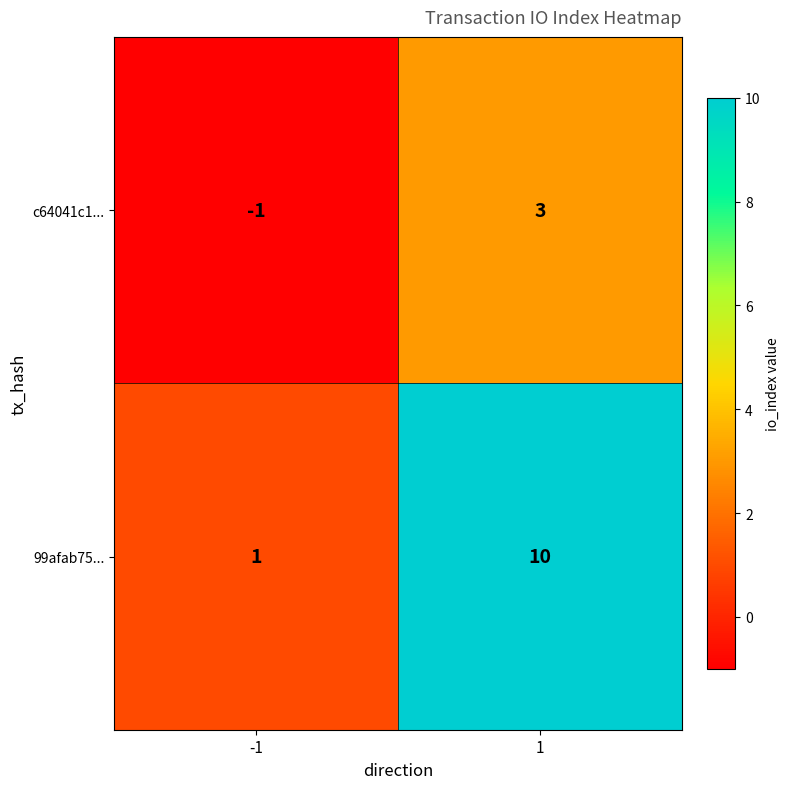

How many series are shown in this chart?

2